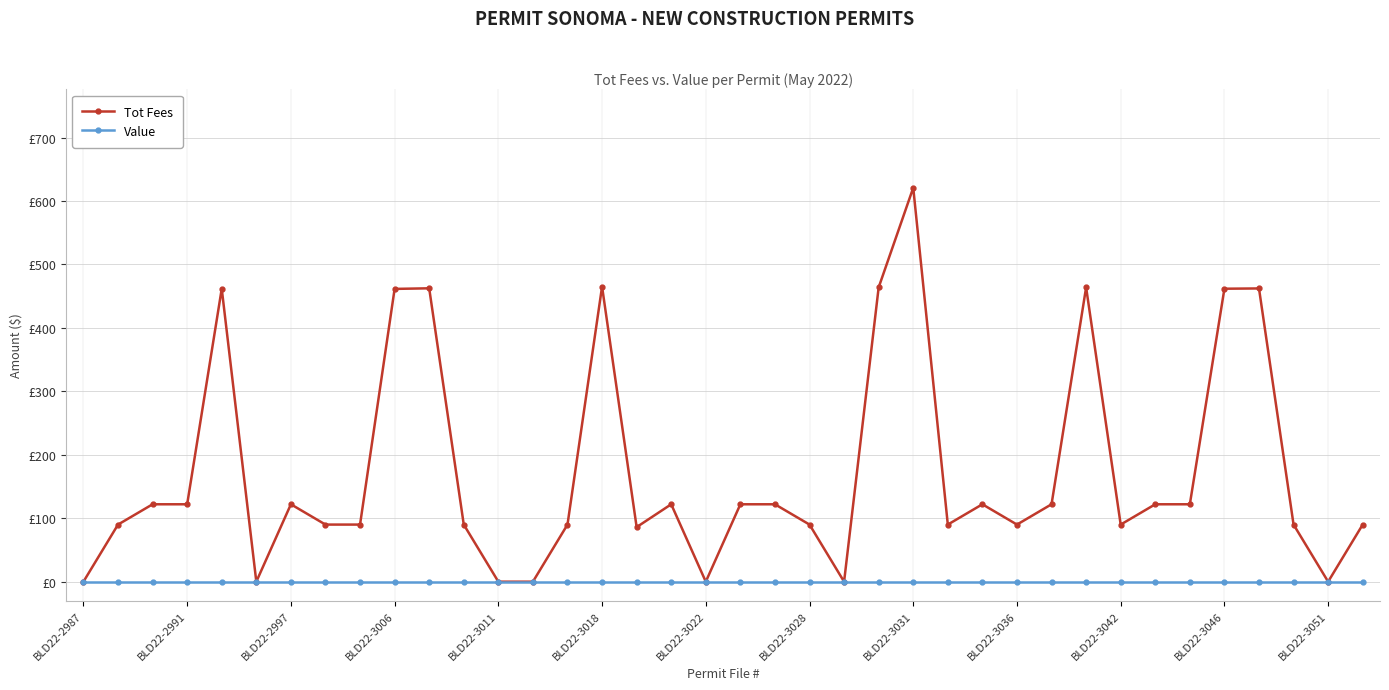

Reading left to right, what are all the values shown in this chart?

Tot Fees: 0.0	90.0	122.0	122.0	461.7	0.0	122.0	90.0	90.0	461.4	462.4	90.0	0.0	0.0	90.0	465.1	86.0	122.0	0.0	122.0	122.0	90.0	0.0	463.8	620.8	90.0	122.0	90.0	122.0	463.8	90.0	122.0	122.0	461.7	462.2	90.0	0.0	90.0
Value: 0.0	0.0	0.0	0.0	0.0	0.0	0.0	0.0	0.0	0.0	0.0	0.0	0.0	0.0	0.0	0.0	0.0	0.0	0.0	0.0	0.0	0.0	0.0	0.0	0.0	0.0	0.0	0.0	0.0	0.0	0.0	0.0	0.0	0.0	0.0	0.0	0.0	0.0